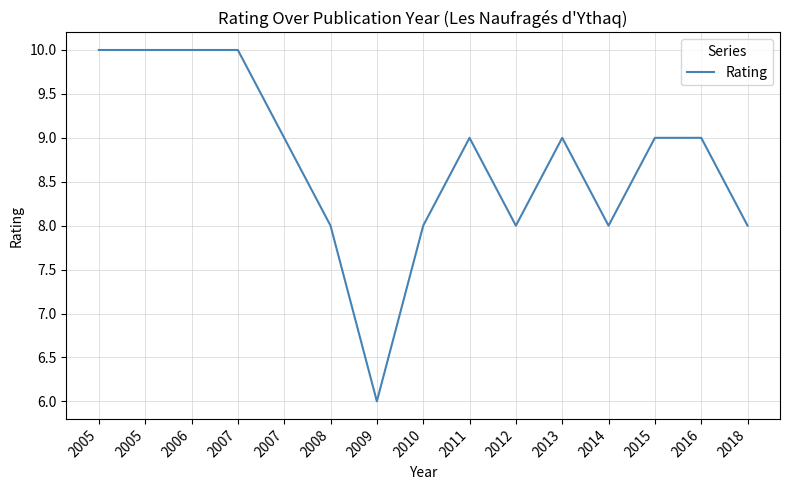

Does the chart have visible grid lines?

Yes